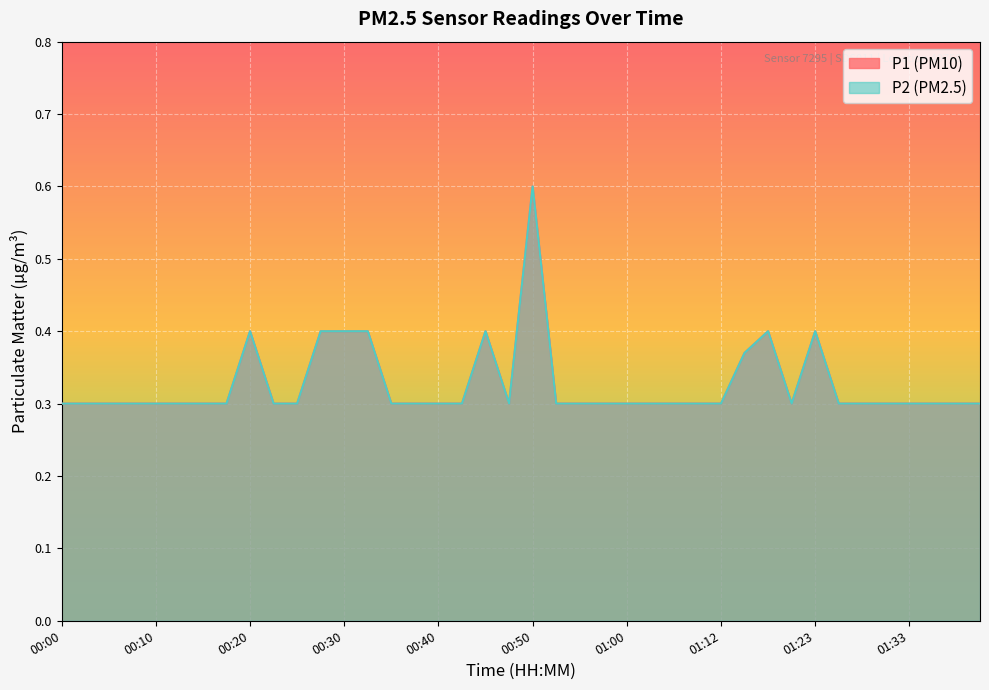

True or false: P2 and P1 cross at least once.

False